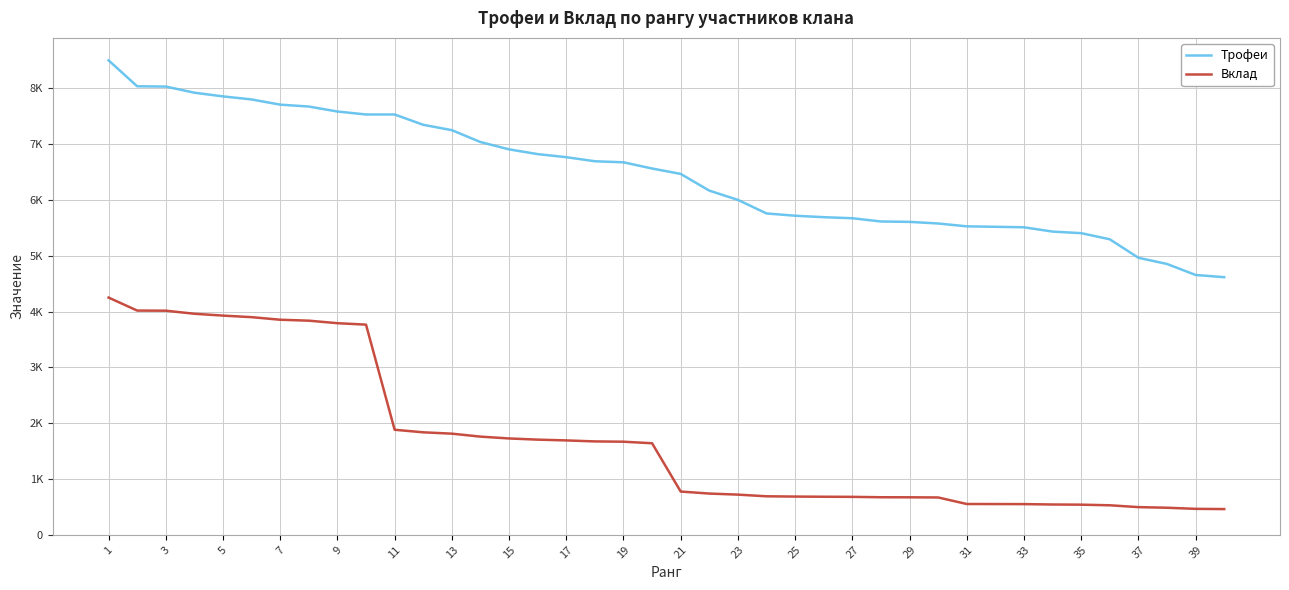

What are all the series names shown in the legend?

Трофеи, Вклад